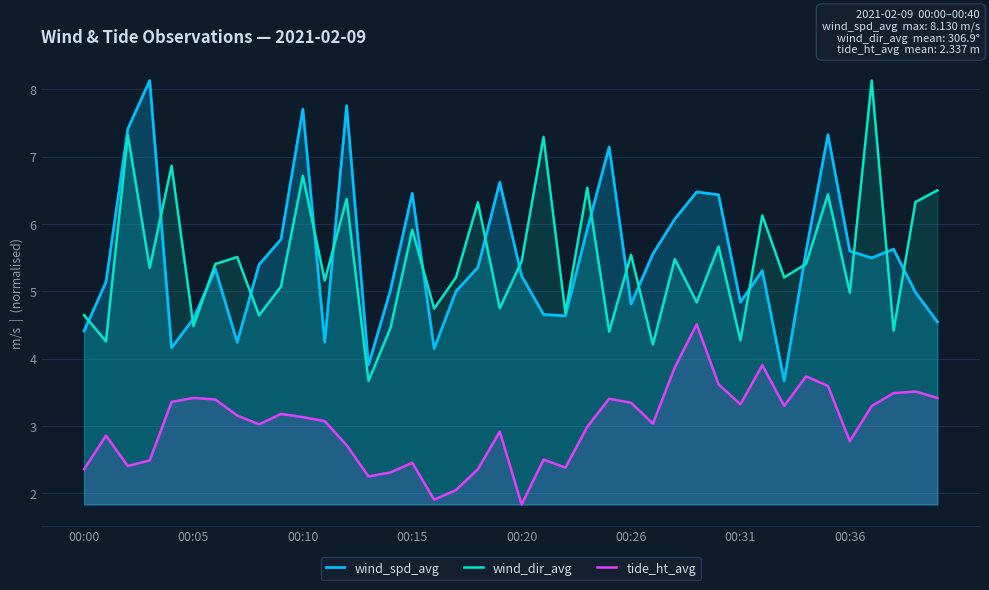

How many lines are shown in the chart?

3